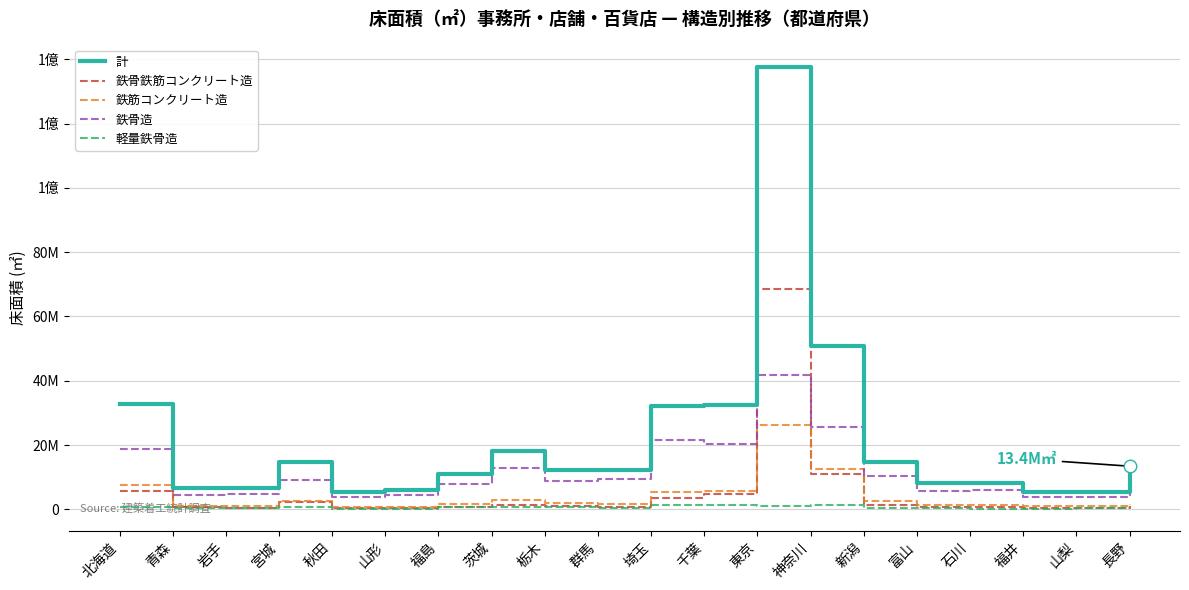

What is the difference between the 計 values at 北海道 and 山形?

26816094